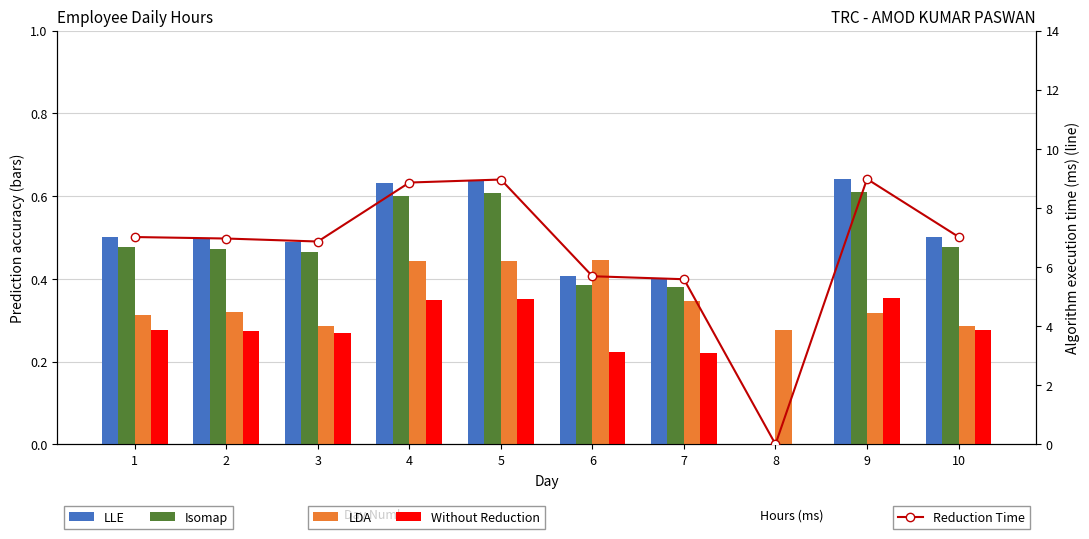

Where is Isomap nearest to the value 0?

8